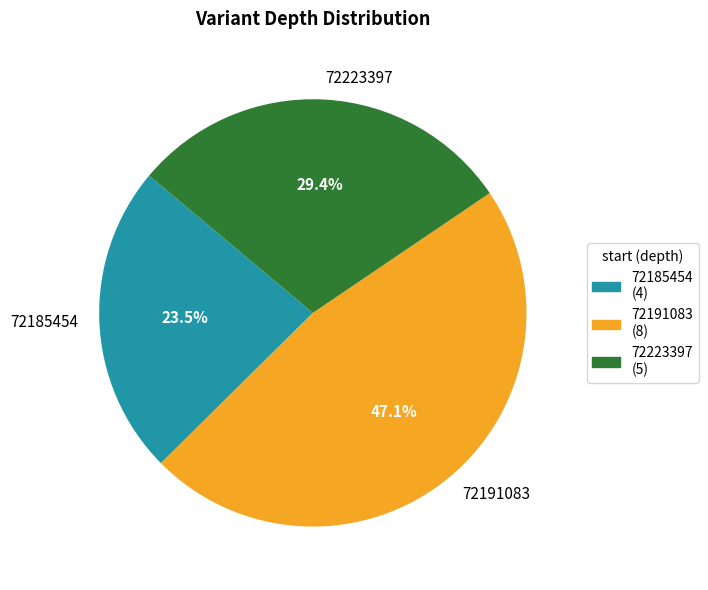

To the nearest percent, what is the difference between the largest and smallest slice percentages?

24%